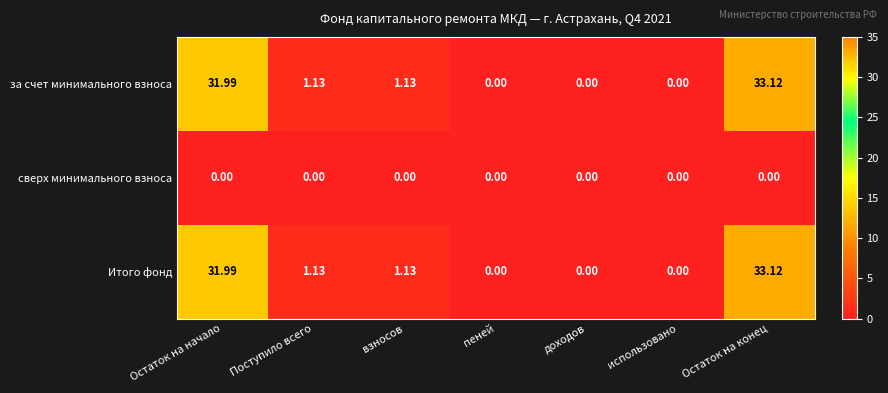

Which category has the highest value across all series?

Остаток на конец